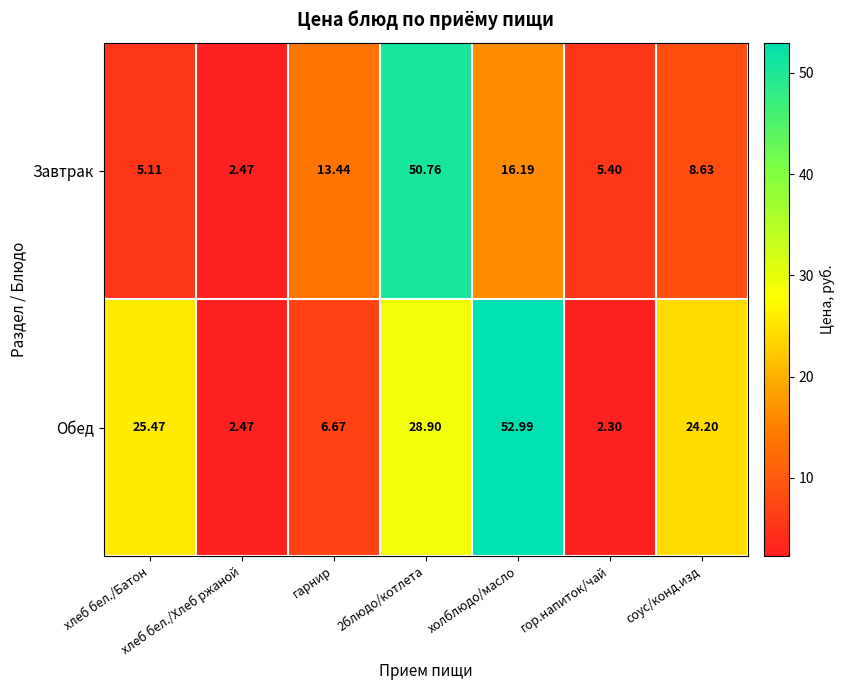

Between хлеб бел./Батон and холблюдо/масло, which series saw the biggest shift?

Обед